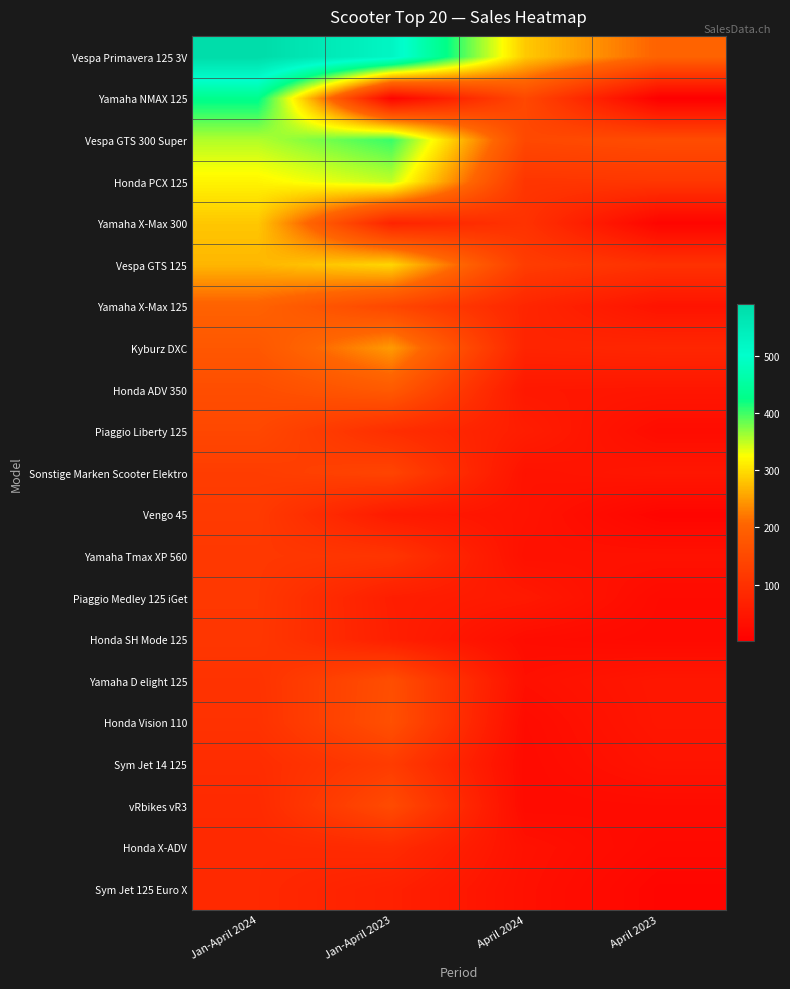

What is the difference between the highest and lowest values at Jan-April 2024?

506